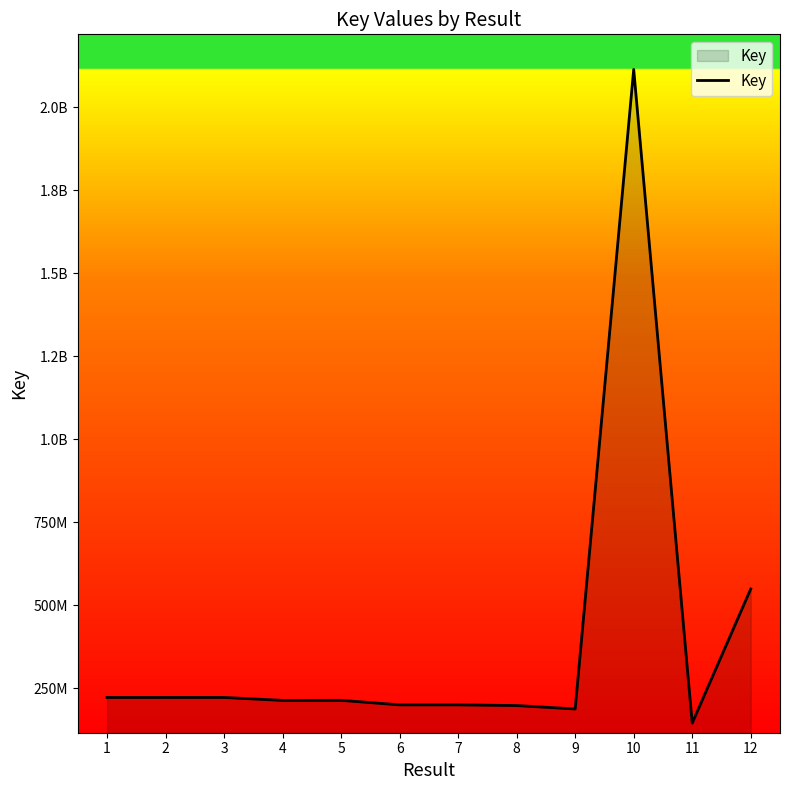

Rank the categories by value from highest to lowest.

10, 12, 3, 2, 1, 5, 4, 6, 7, 8, 9, 11